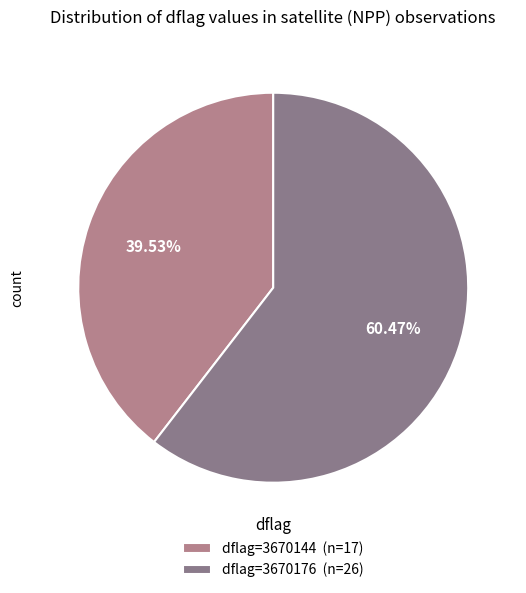

Combined, do dflag=3670144 (n=17) and dflag=3670176 (n=26) account for over 50%?

Yes